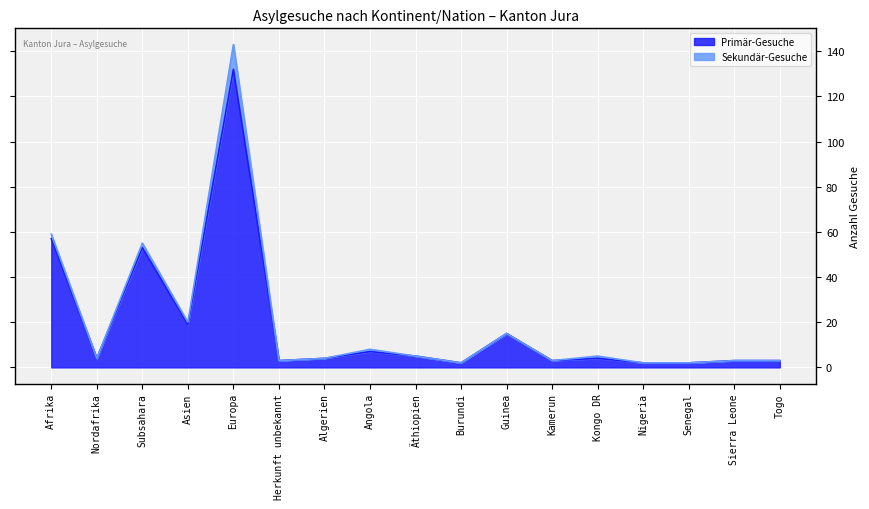

Which label corresponds to the largest value in the chart?

Europa